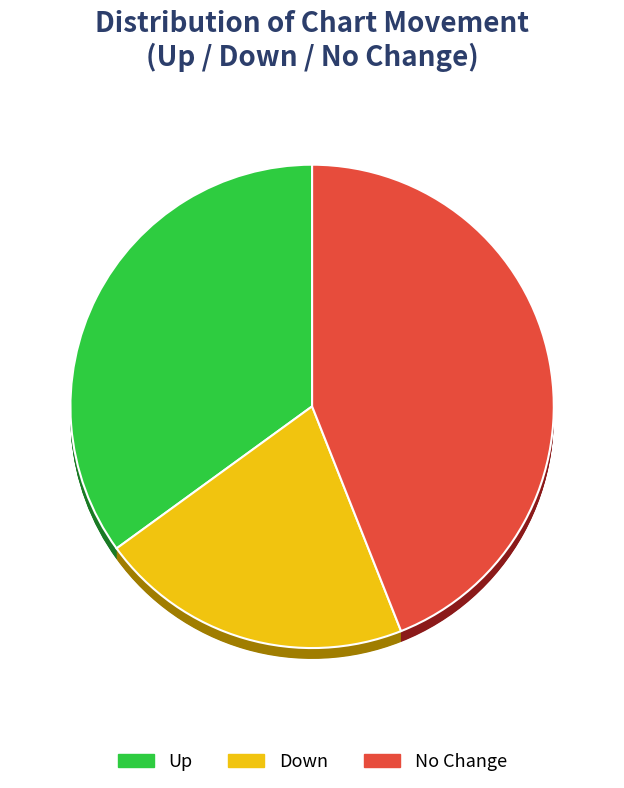

True or false: down accounts for 21% of the total.

True